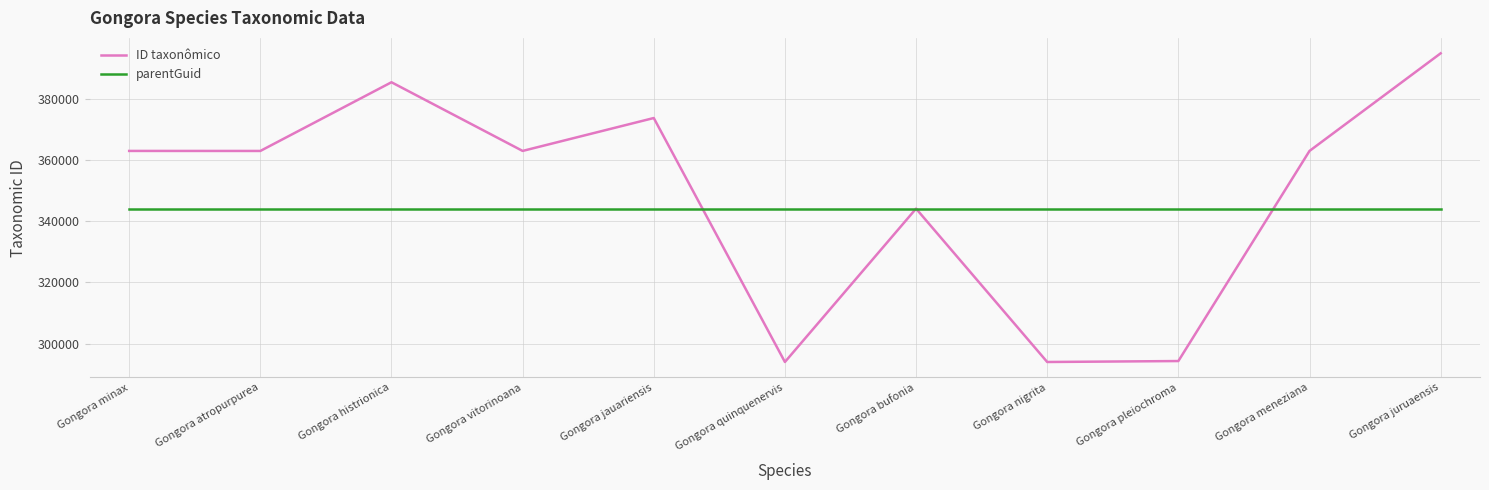

In ID taxonômico, how many points are higher than both neighbors (excluding endpoints)?

3